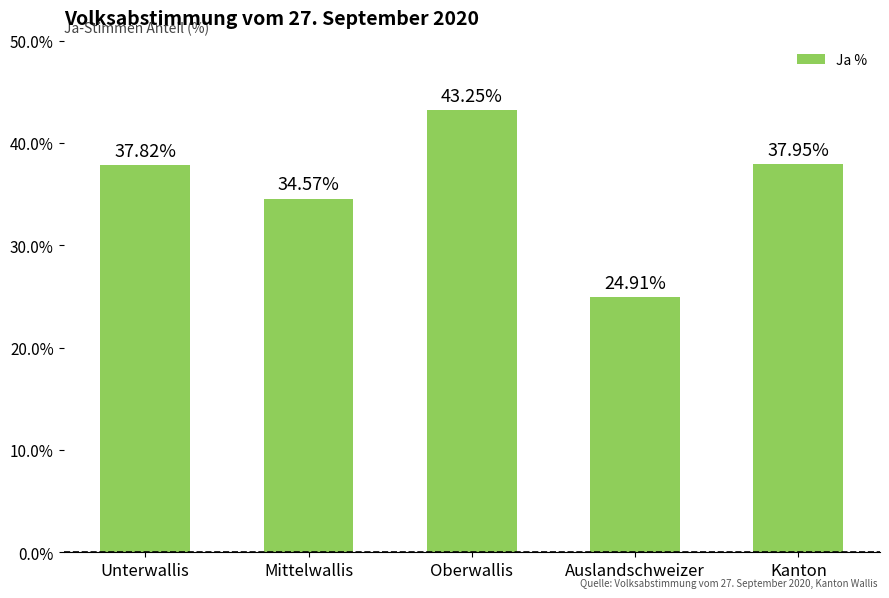

What is the average value?

35.7